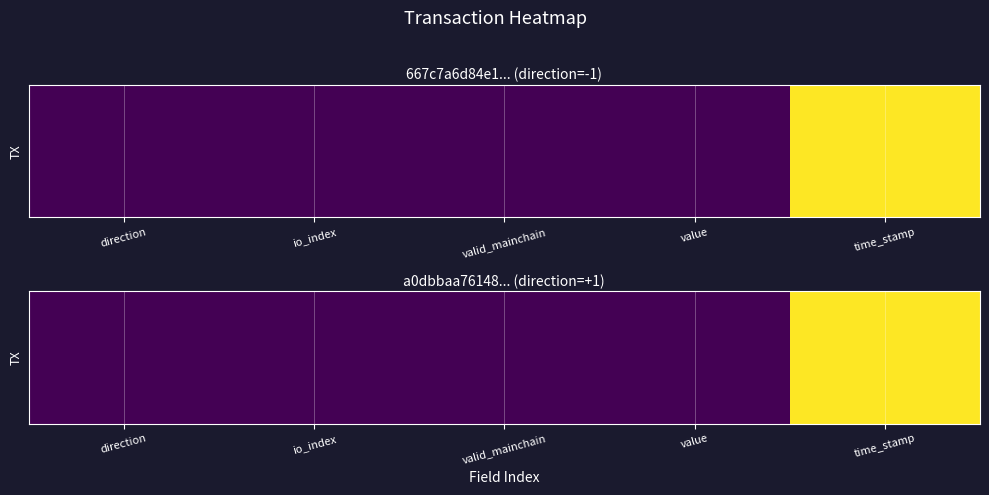

At which label is the value closest to 0?

direction